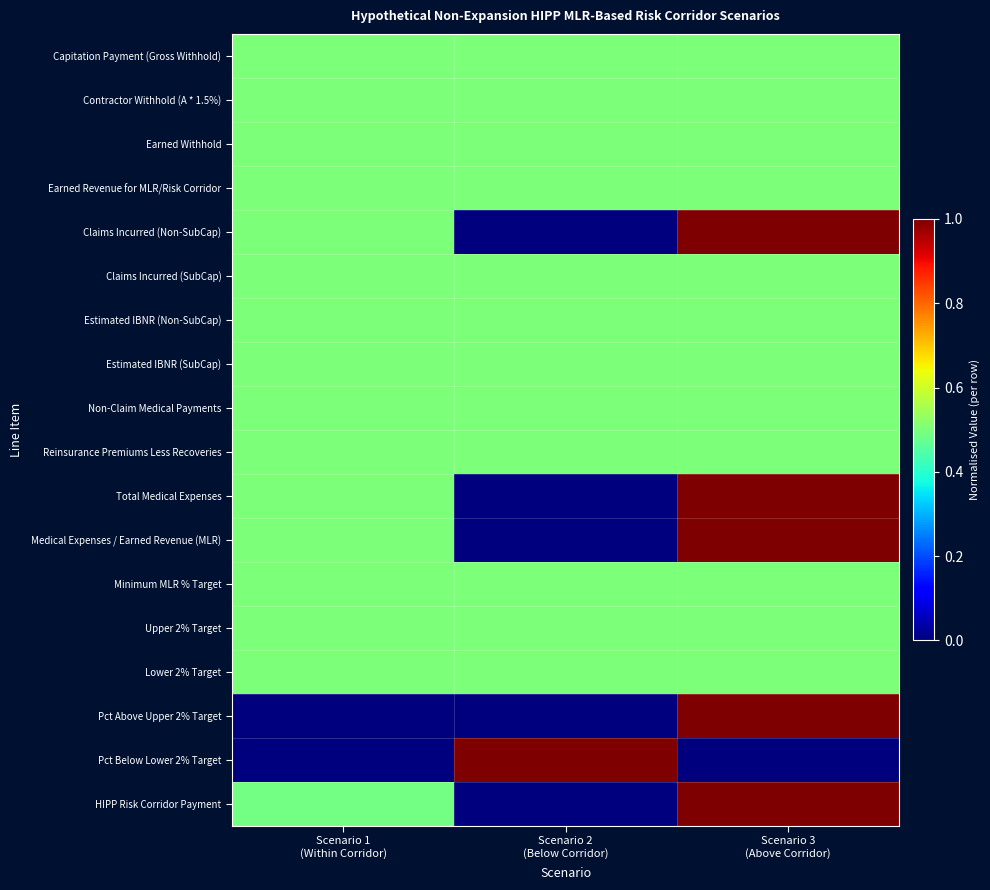

Rank the series by their maximum value, from lowest to highest.

Capitation Payment (Gross Withhold), Contractor Withhold (A * 1.5%), Earned Withhold, Earned Revenue for MLR/Risk Corridor, Claims Incurred (SubCap), Estimated IBNR (Non-SubCap), Estimated IBNR (SubCap), Non-Claim Medical Payments, Reinsurance Premiums Less Recoveries, Minimum MLR % Target, Upper 2% Target, Lower 2% Target, Claims Incurred (Non-SubCap), Total Medical Expenses, Medical Expenses / Earned Revenue (MLR), Pct Above Upper 2% Target, Pct Below Lower 2% Target, HIPP Risk Corridor Payment